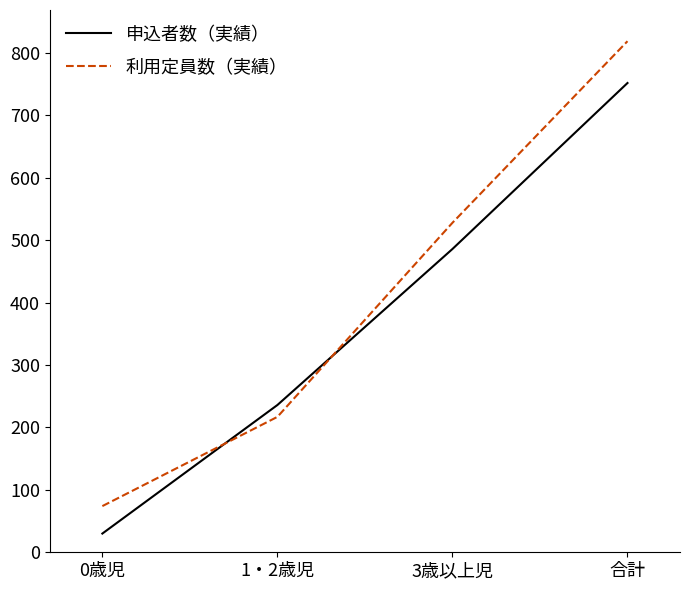

List the labels in order of 申込者数（実績） value, smallest first.

0歳児, 1・2歳児, 3歳以上児, 合計